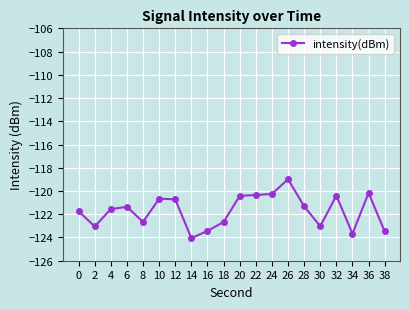

True or false: the data has more than 1 interior local peaks.

True